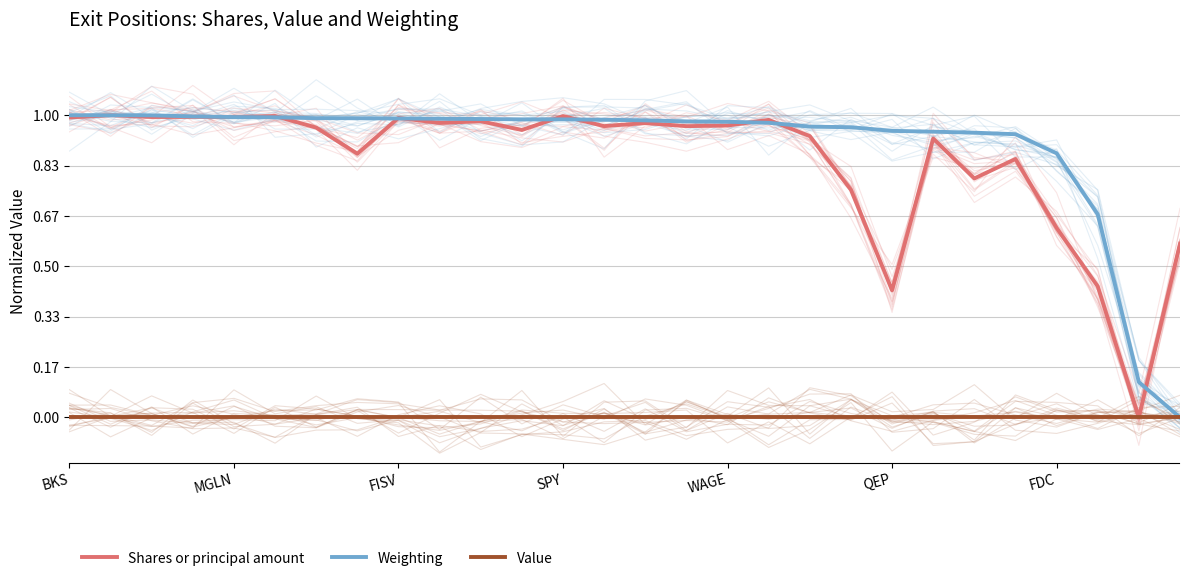

What is the total value across all series at 7?

1.9